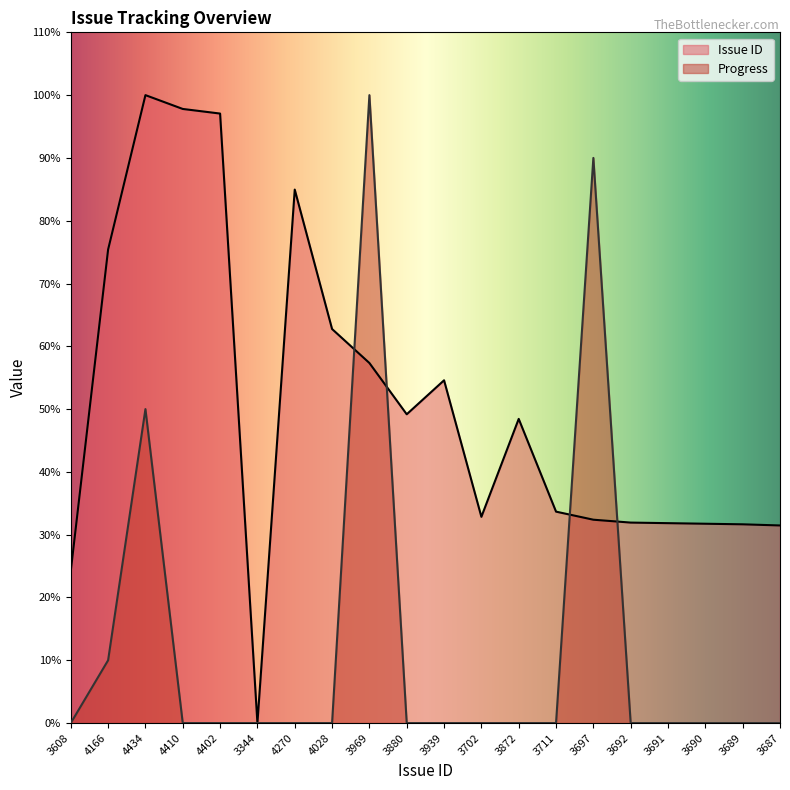

True or false: Progress and Issue ID cross at least once.

True